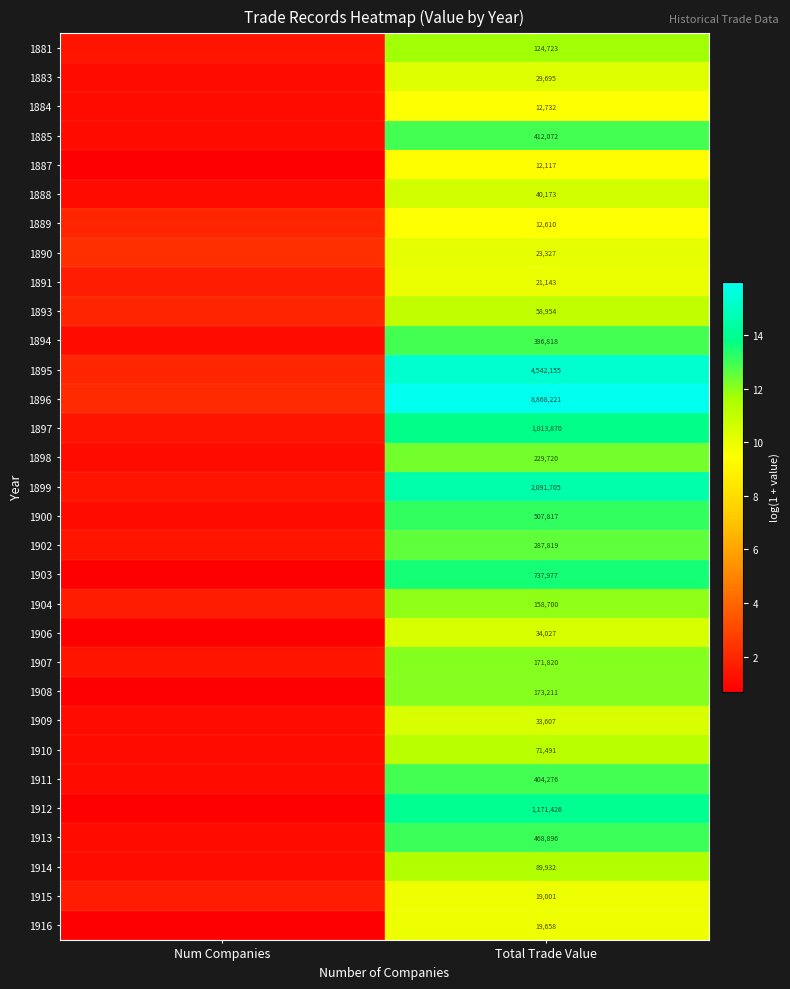

Is the value of 1888 at Total Trade Value greater than the value of 1902 at Total Trade Value?

No